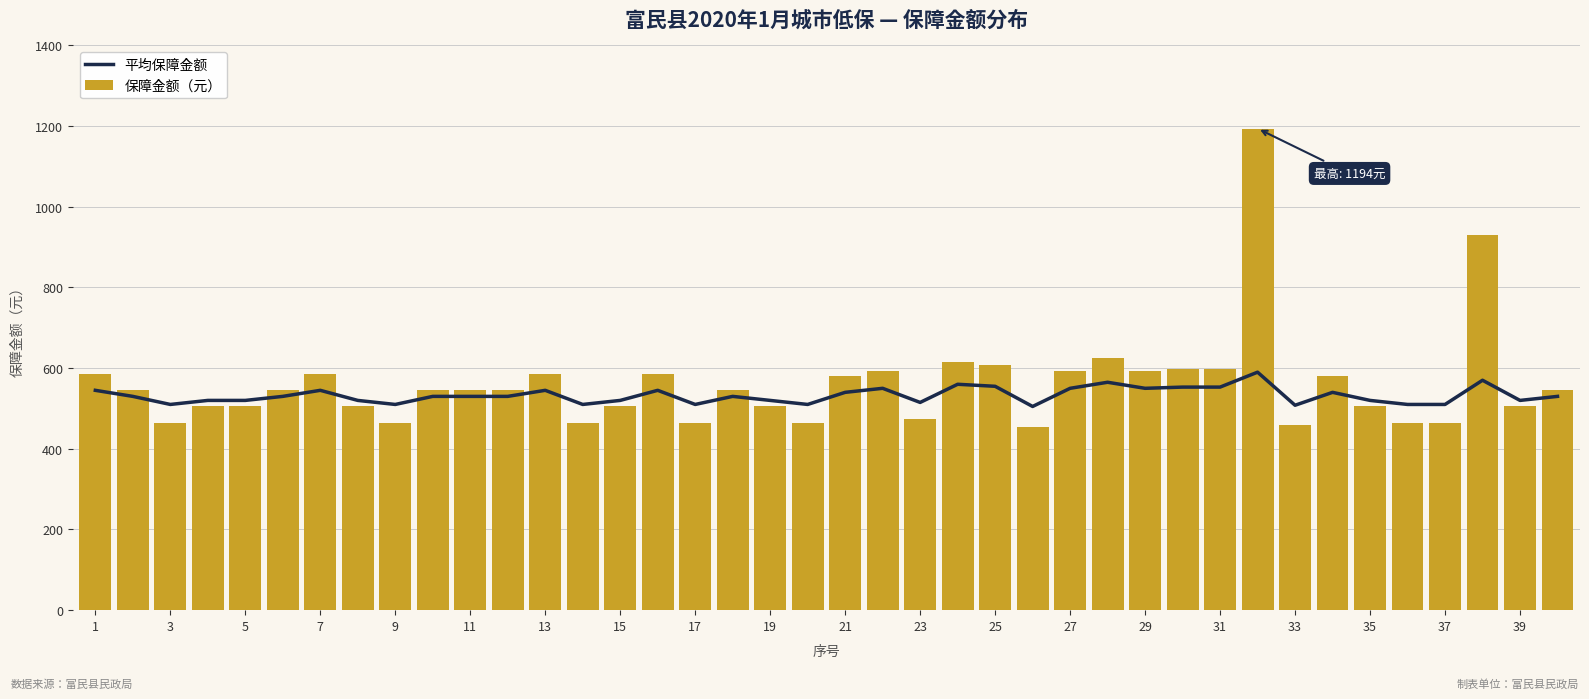

What is the difference between the maximum and minimum values in the 保障金额（元） series?

739